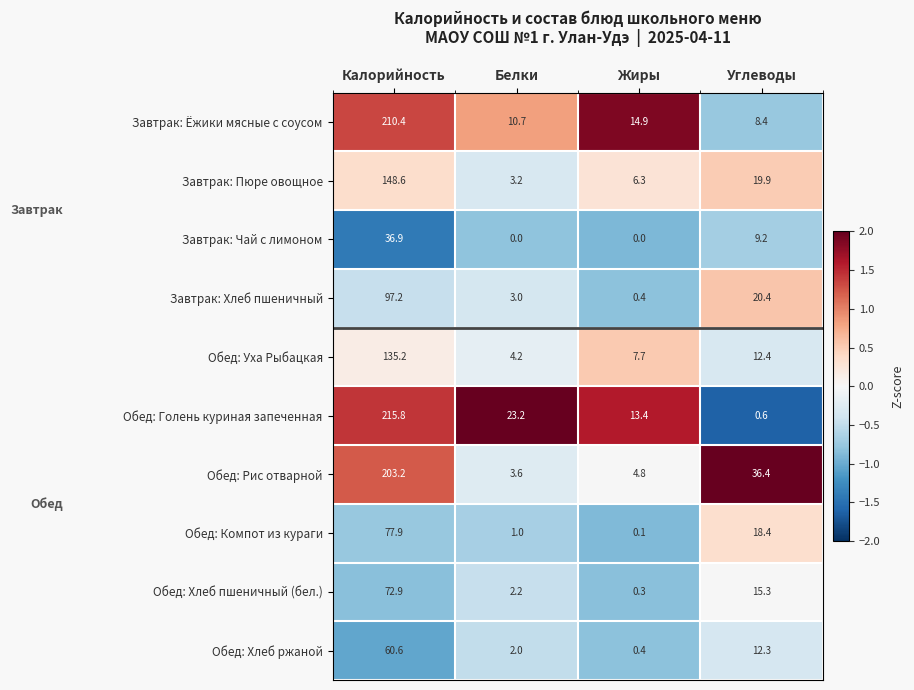

How many data points in Обед: Хлеб ржаной are less than 12?

2